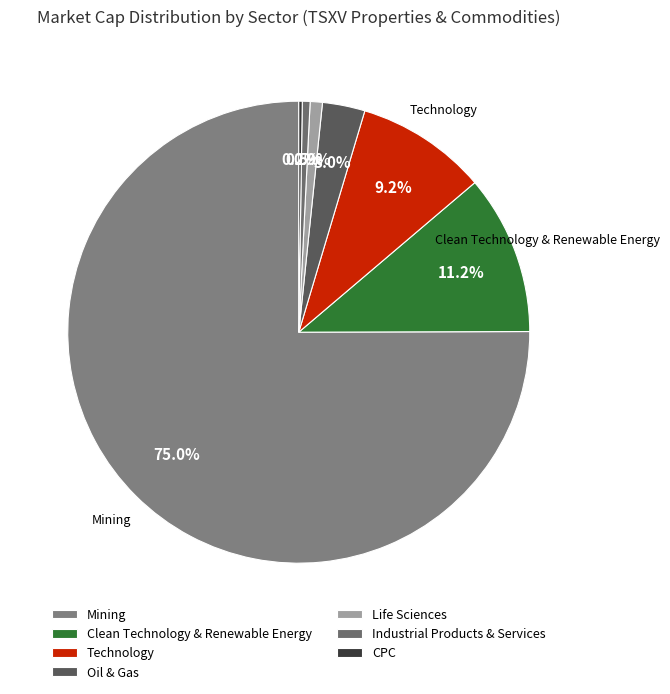

To the nearest percent, what portion does Industrial Products & Services represent?

1%